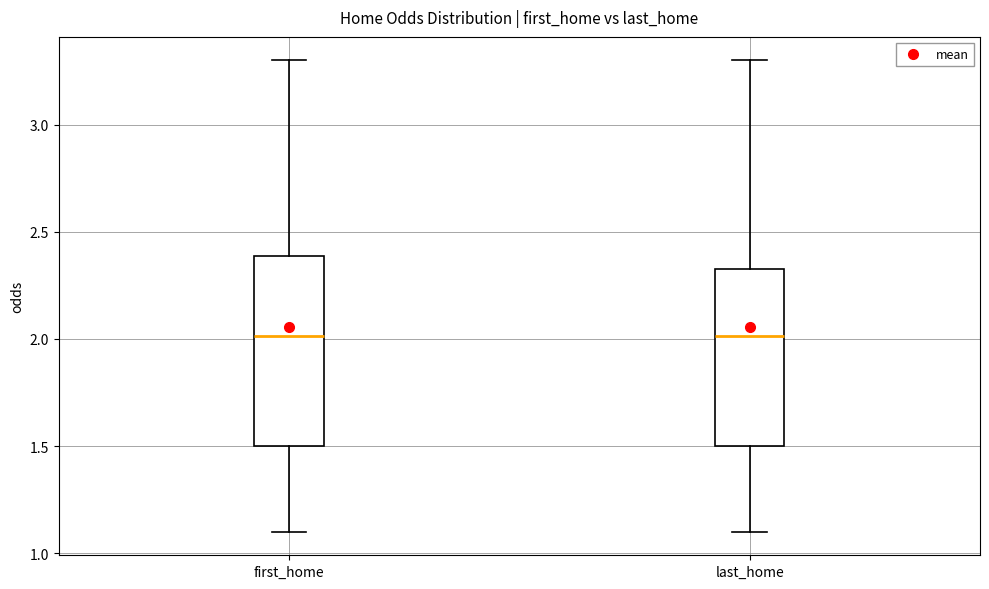

Reading left to right, read every box against the y-axis: the position of its median line, the range the box covers, and the ends of its whiskers. The values are not printed on the chart, so give them approximately, as read against the axis.

first_home: median 2.00, box 1.50 to 2.40, whiskers 1.10 to 3.30
last_home: median 2.00, box 1.50 to 2.35, whiskers 1.10 to 3.30